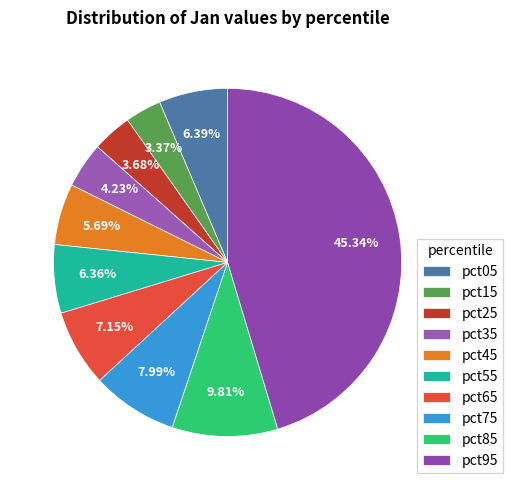

What is the largest slice in the pie chart?

pct95